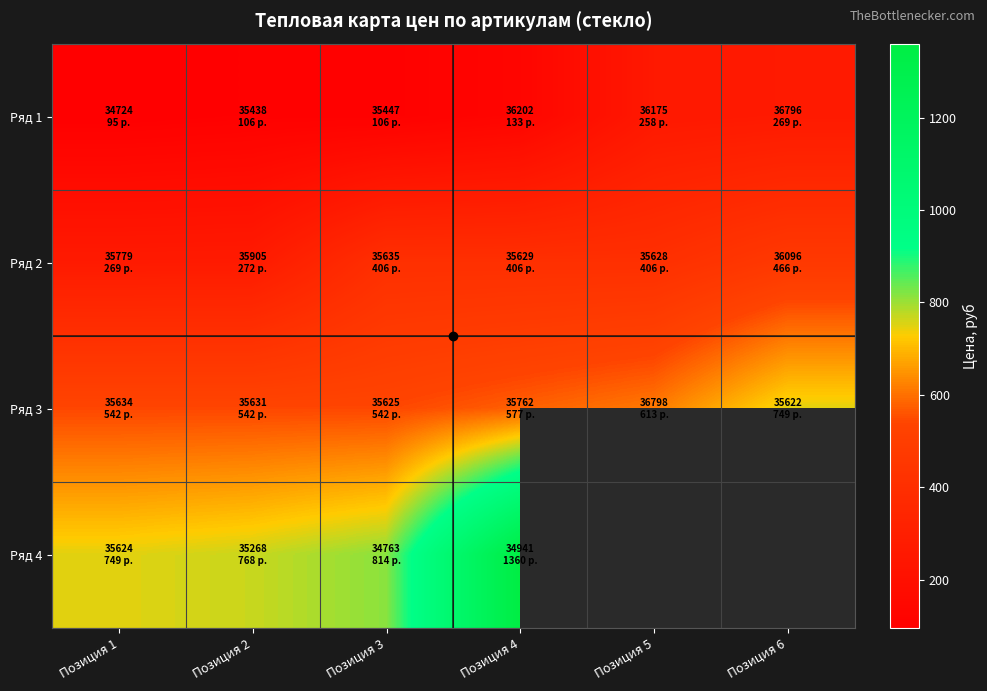

Between Позиция 2 and Позиция 6, which is larger?

Позиция 6